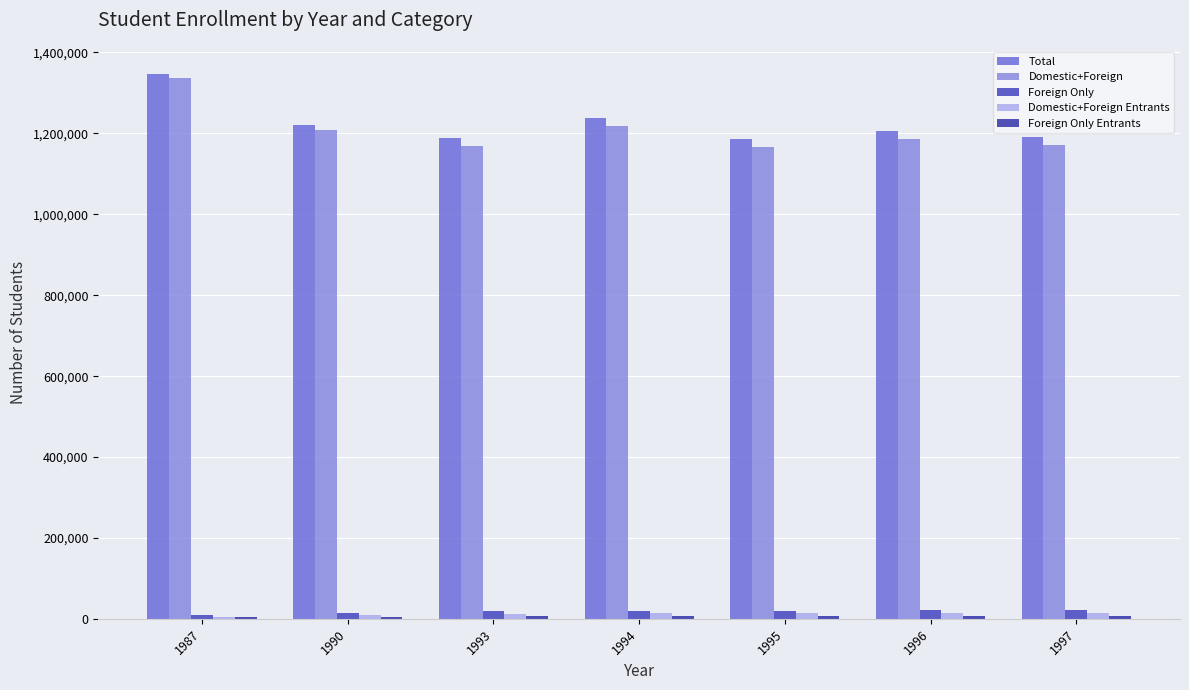

Is the value of Foreign Only Entrants at 1993 greater than the value of Domestic+Foreign Entrants at 1990?

No